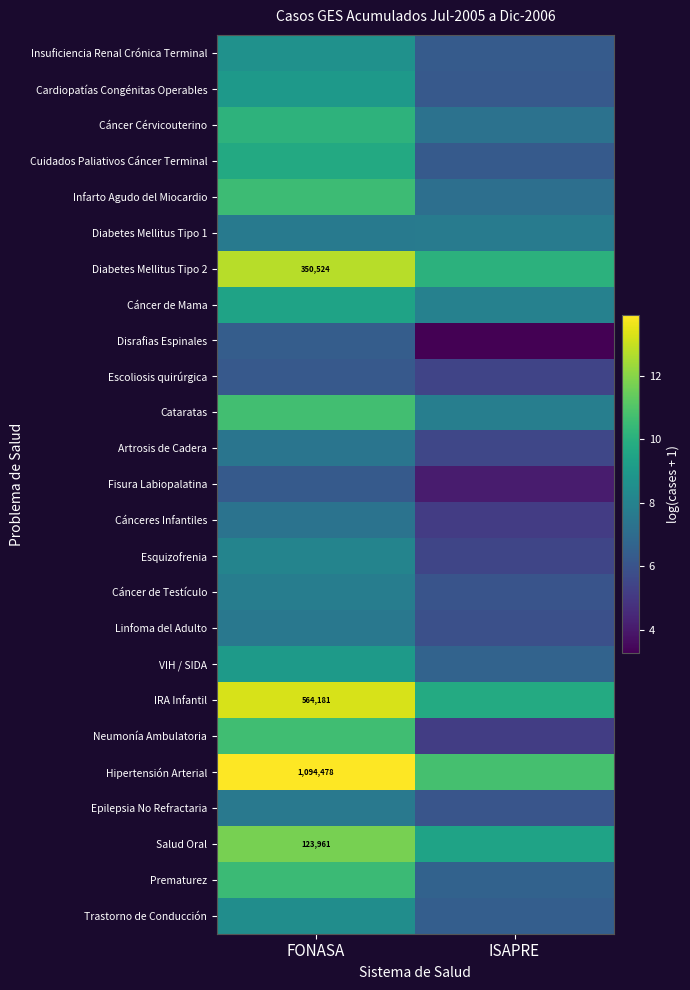

How many data points does each series have?

2